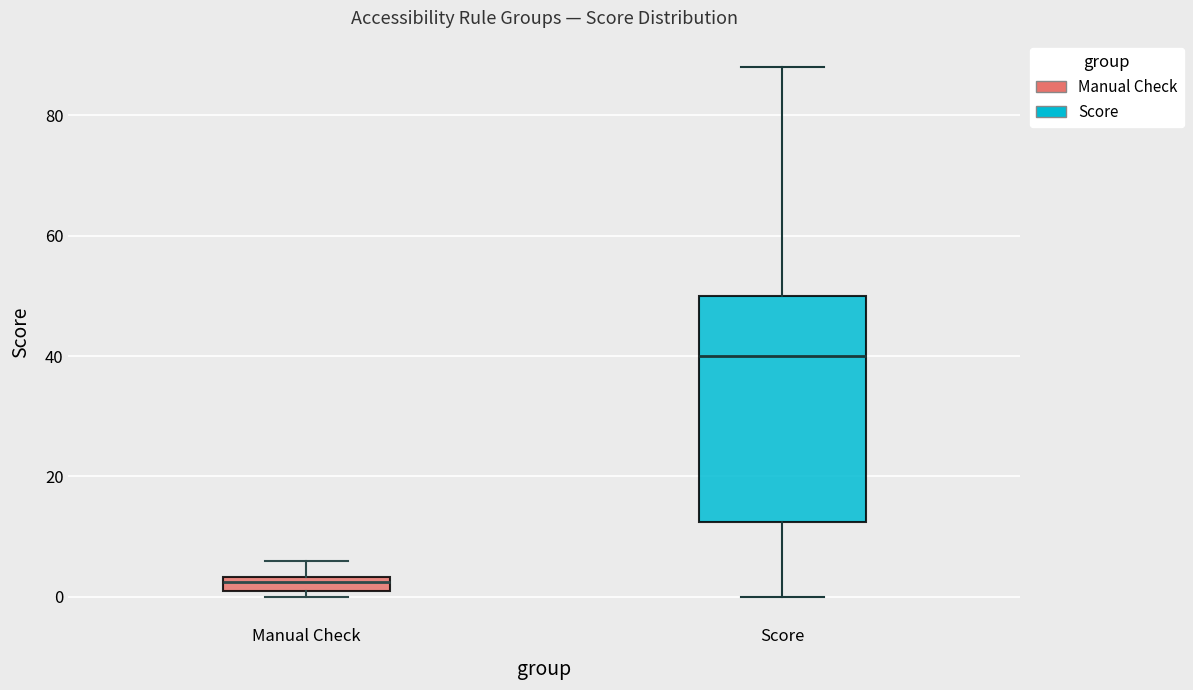

Comparing the boxes themselves (not the whiskers), which one is the tallest?

Score